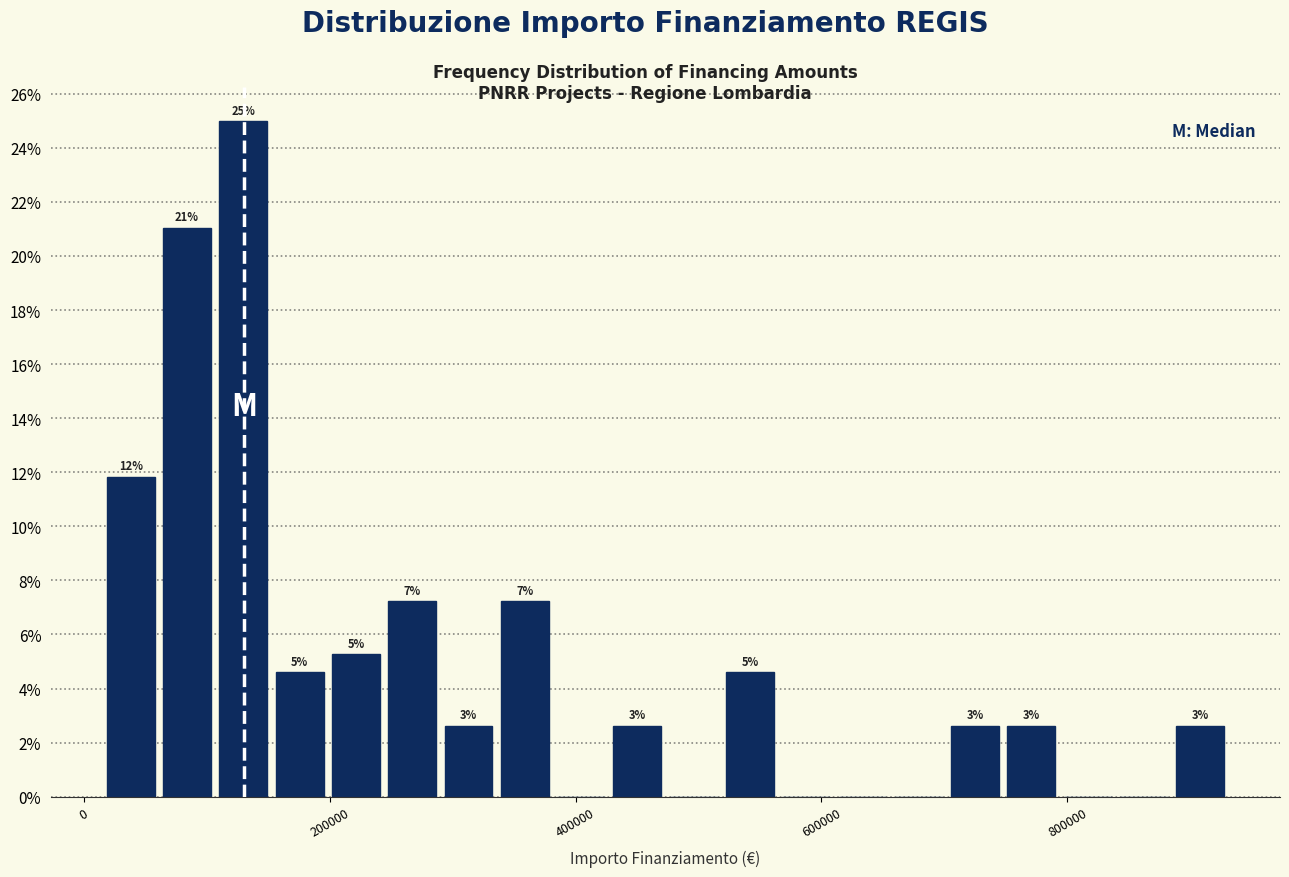

Around what value on the x-axis is the tallest bar? Give the approximate position of its centre, as read against the axis.

120000